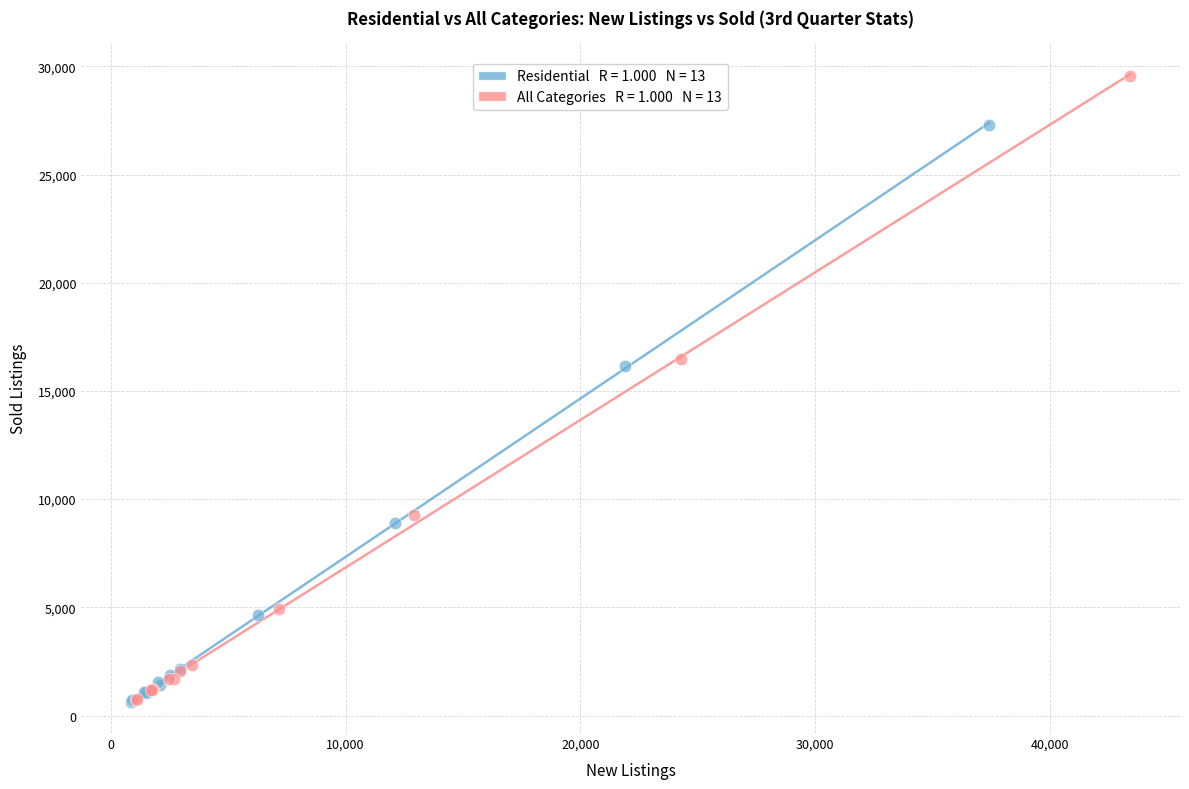

Which series has the widest spread of Y values?

All Categories